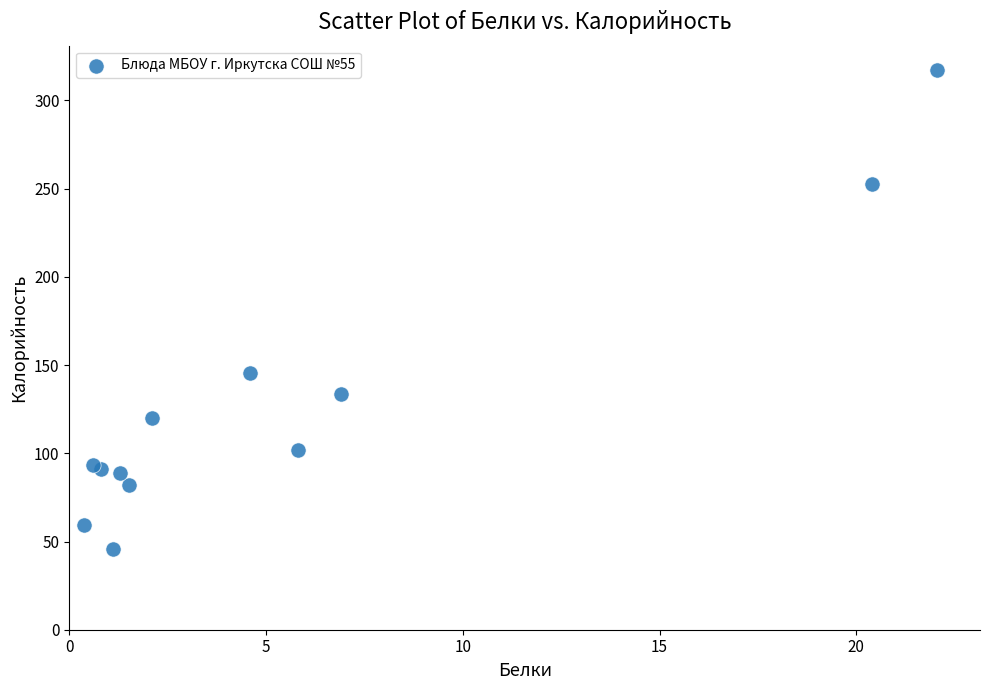

What Y value in the scatter plot is closest to 181?

145.4